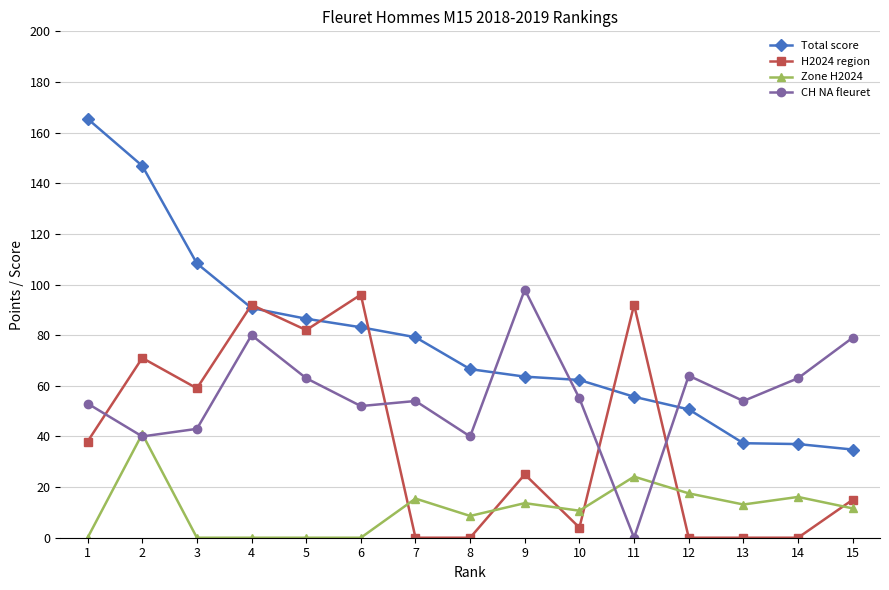

Which series has the largest range (max minus min)?

Total score